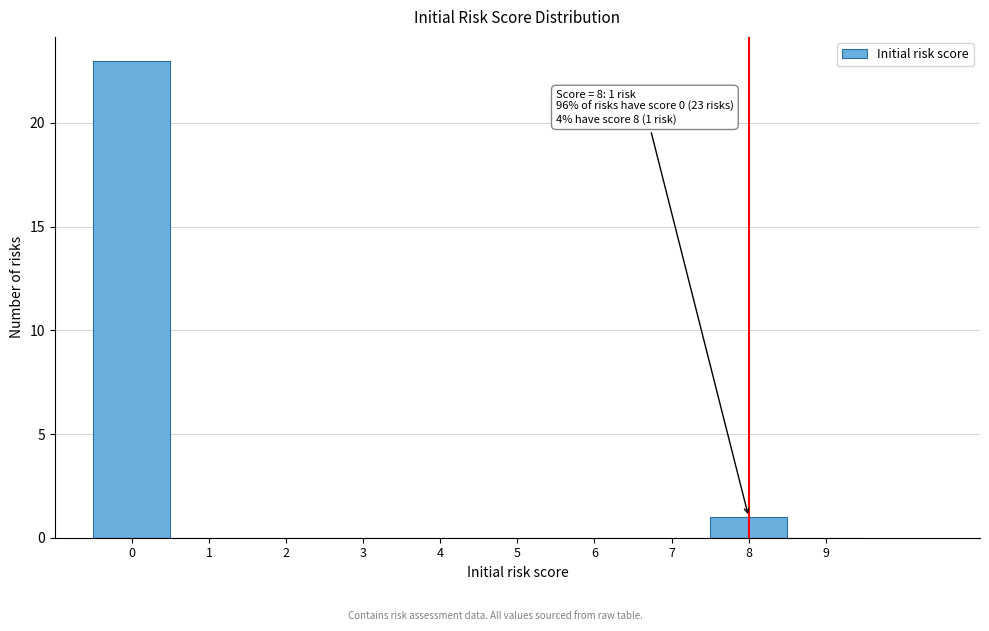

Over which range of the x-axis is the bar tallest?

-0.5 to 0.5